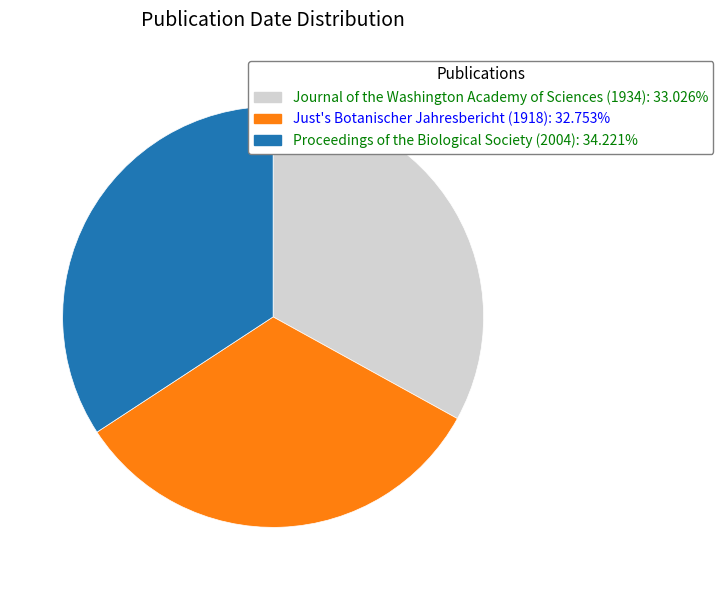

Is Journal of the Washington Academy of Sciences (1934): 33.026% the majority of the pie?

No